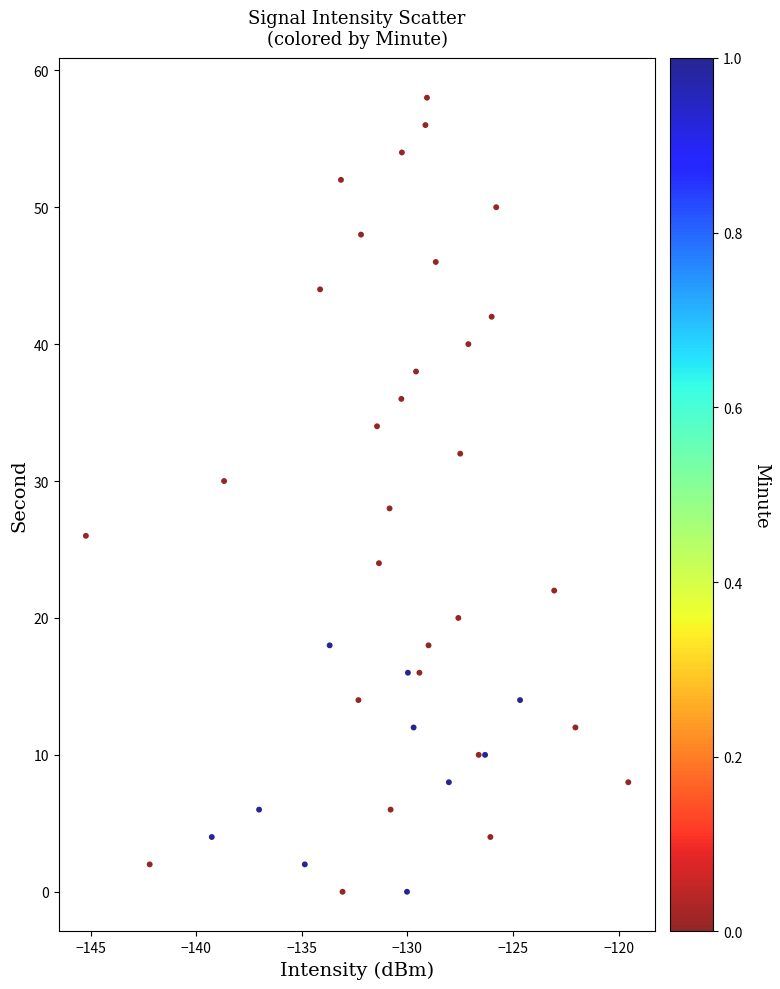

What is the range of Y values (max minus min)?

58